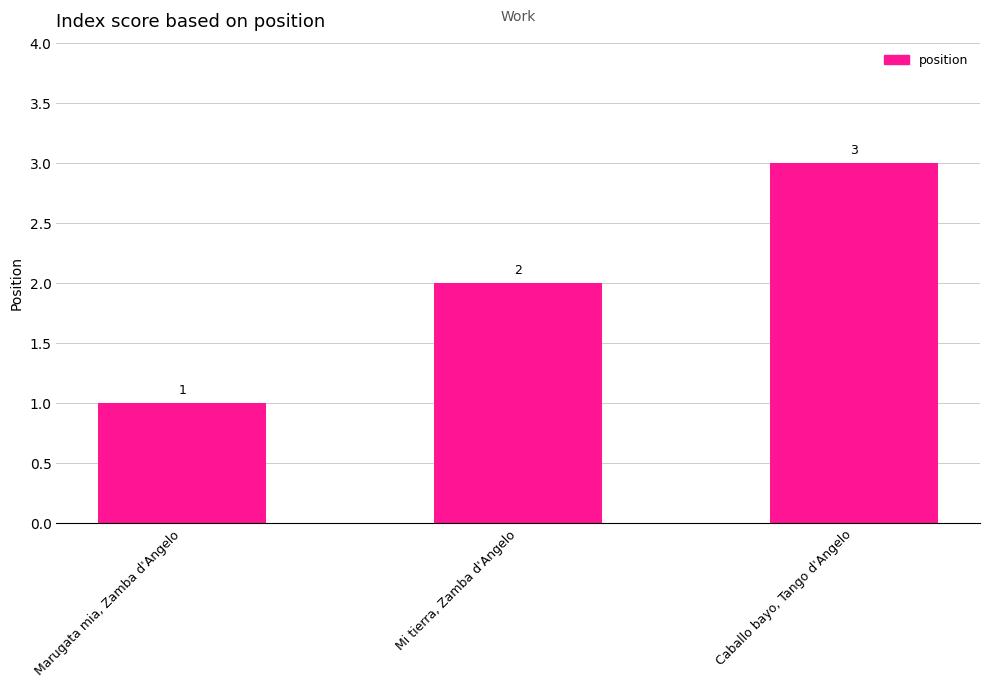

How many bars are there in total?

3